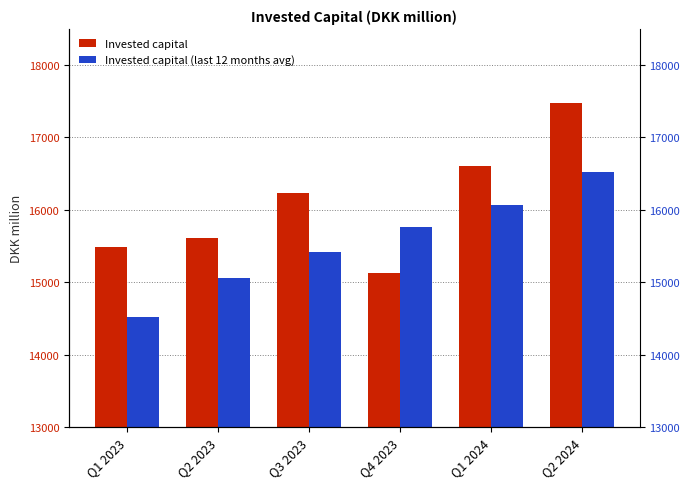

Which series has the largest total across all categories?

Invested capital